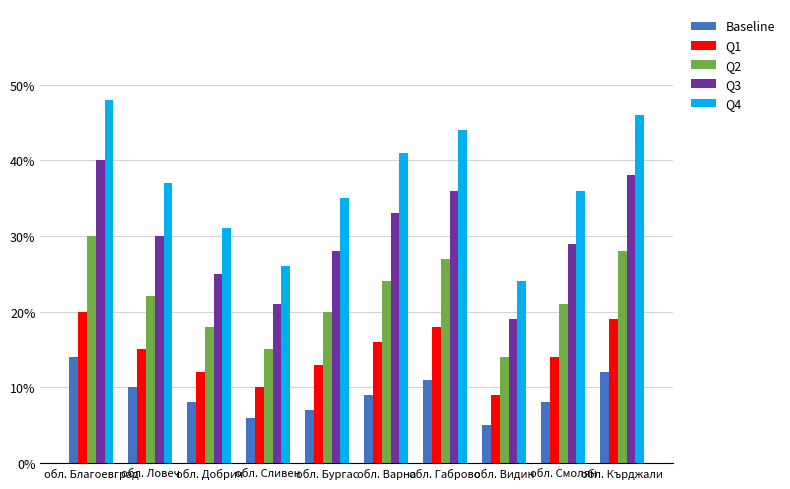

At which category is the sum across all series the highest?

обл. Благоевград